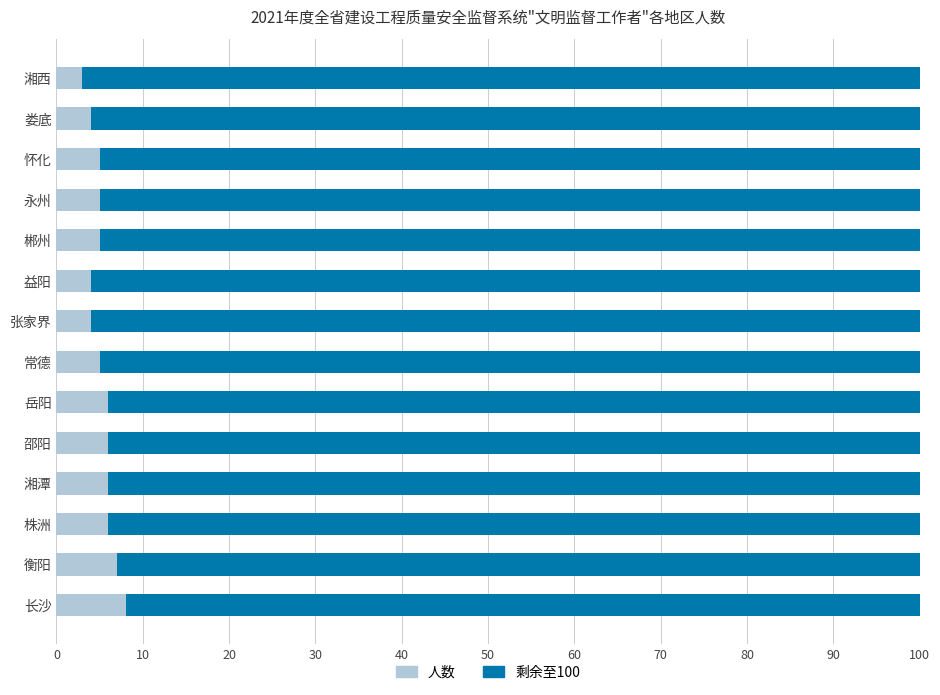

What is the total value across all series at 张家界?

100